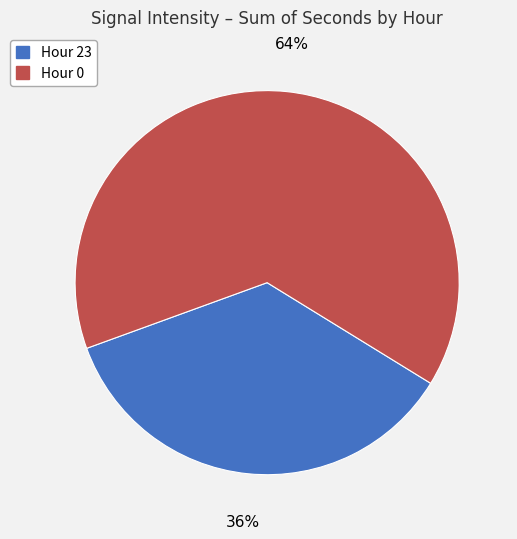

Does any single category account for the majority?

Yes